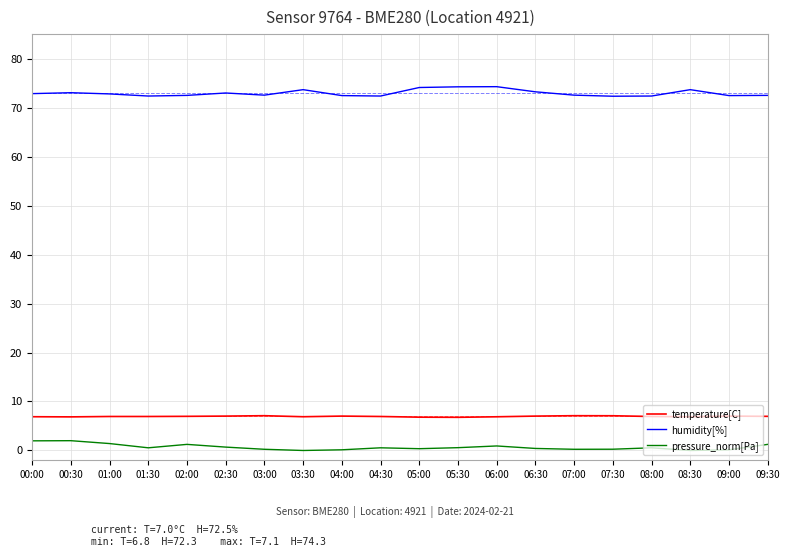

Which series has the largest total across all categories?

humidity[%]